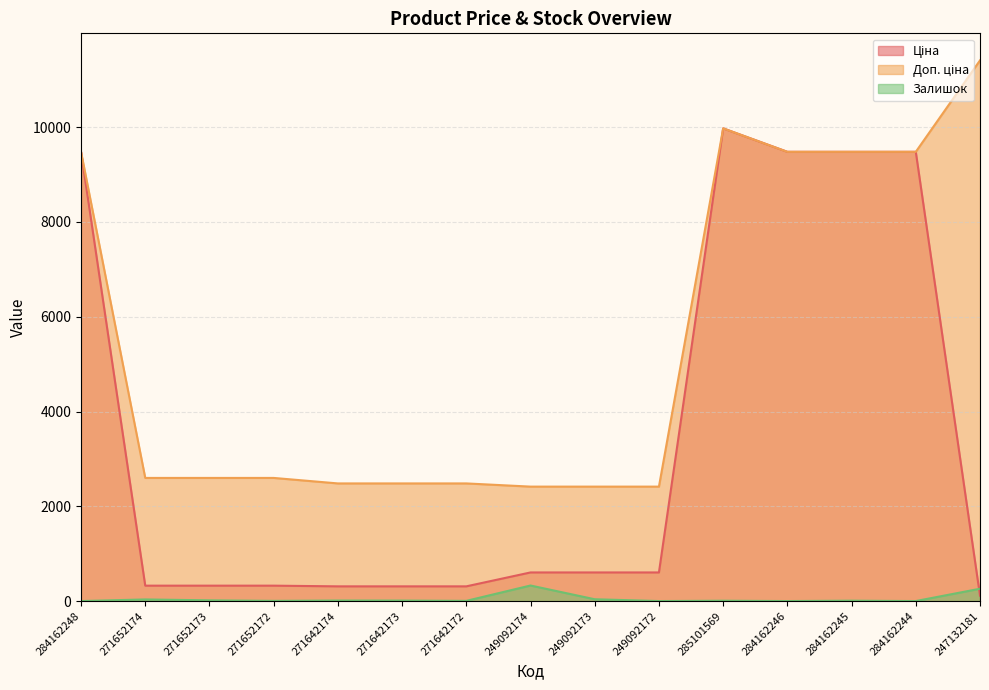

At how many categories does at least one series exceed 11263?

1